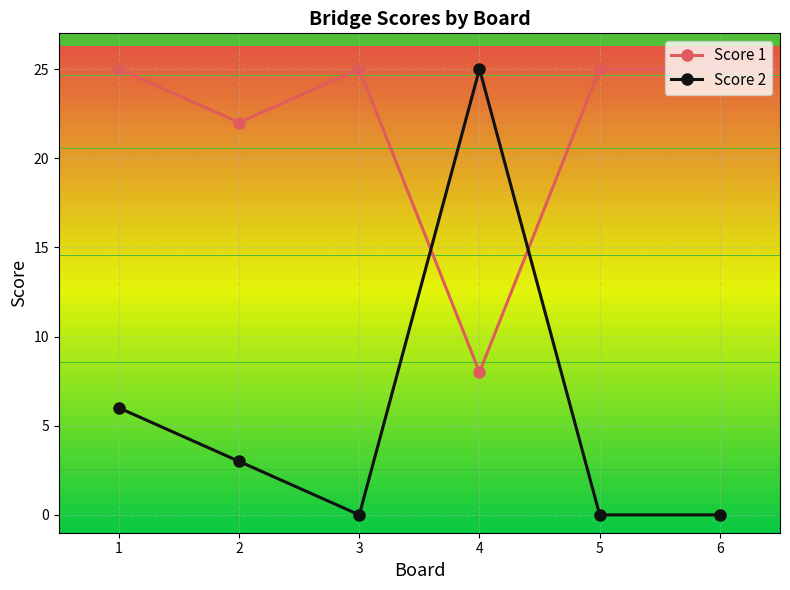

What is the average value of the Score 2 series?

6